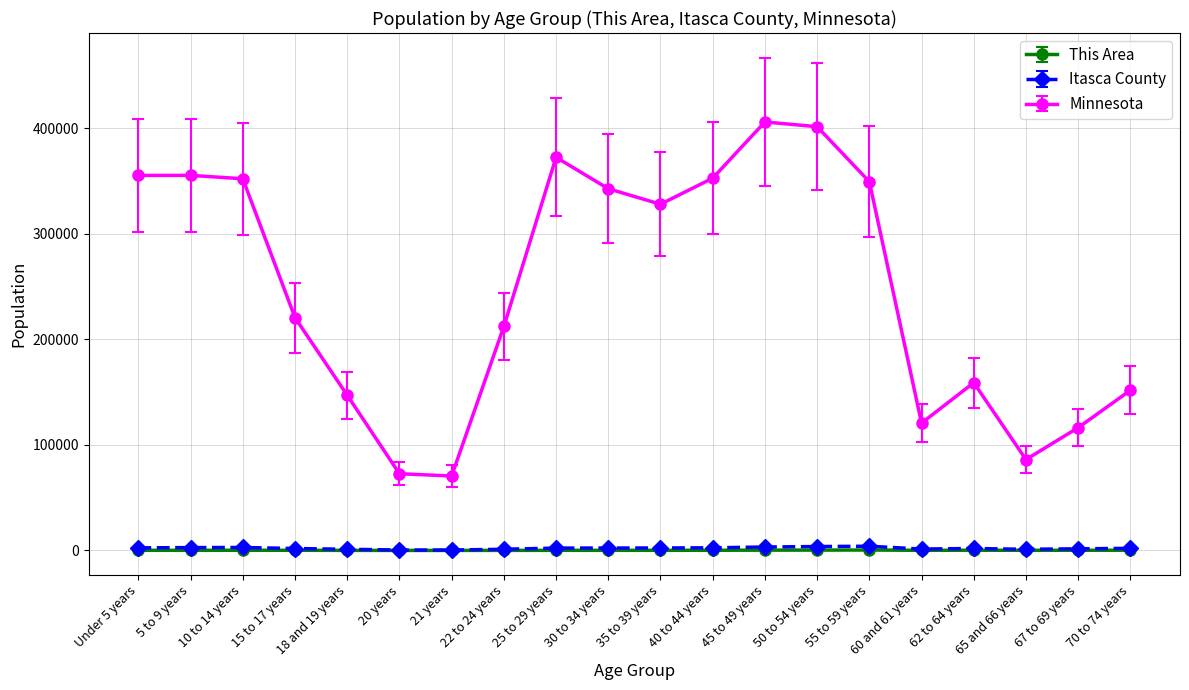

How many lines are shown in the chart?

3